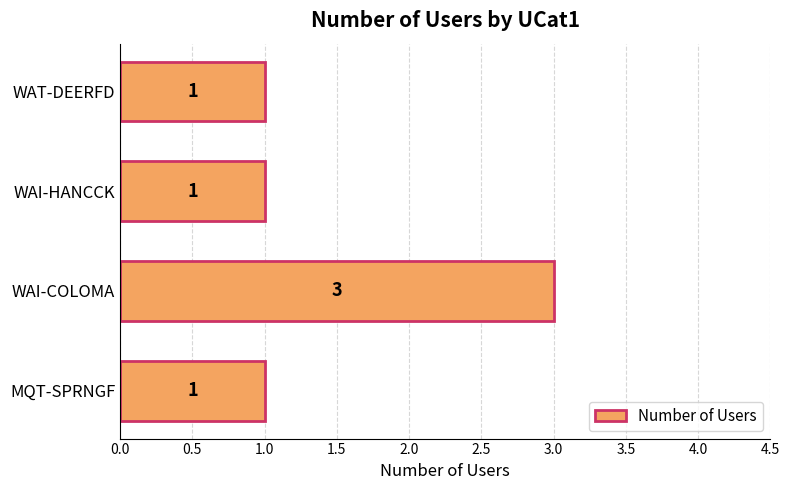

What is the minimum value shown in the chart?

1